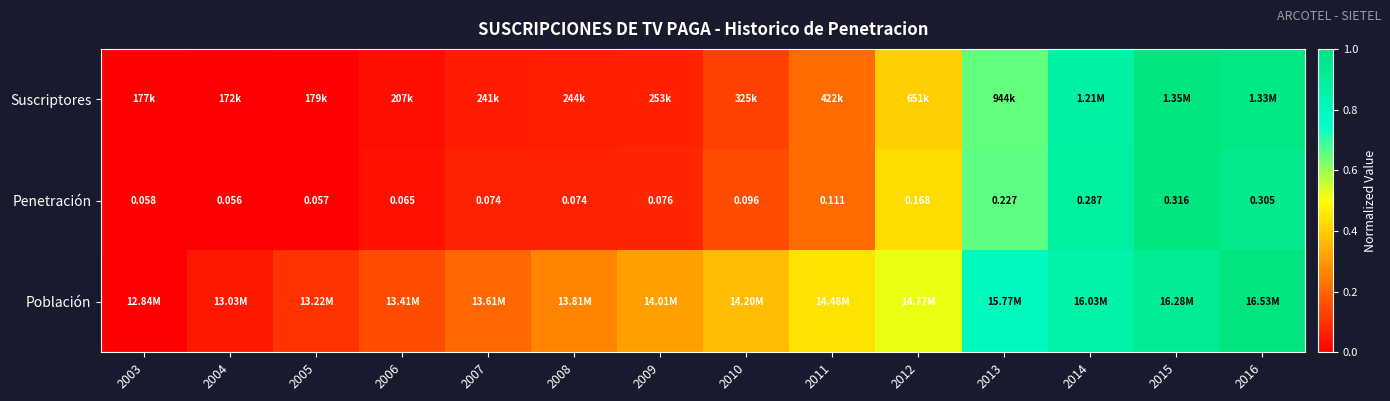

The value of Población at 2014 is 0.9. True or false?

True